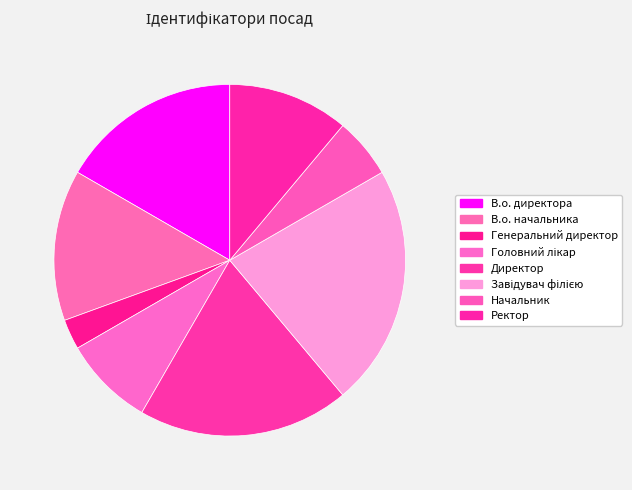

What is the change in value from В.о. директора to В.о. начальника?

-1